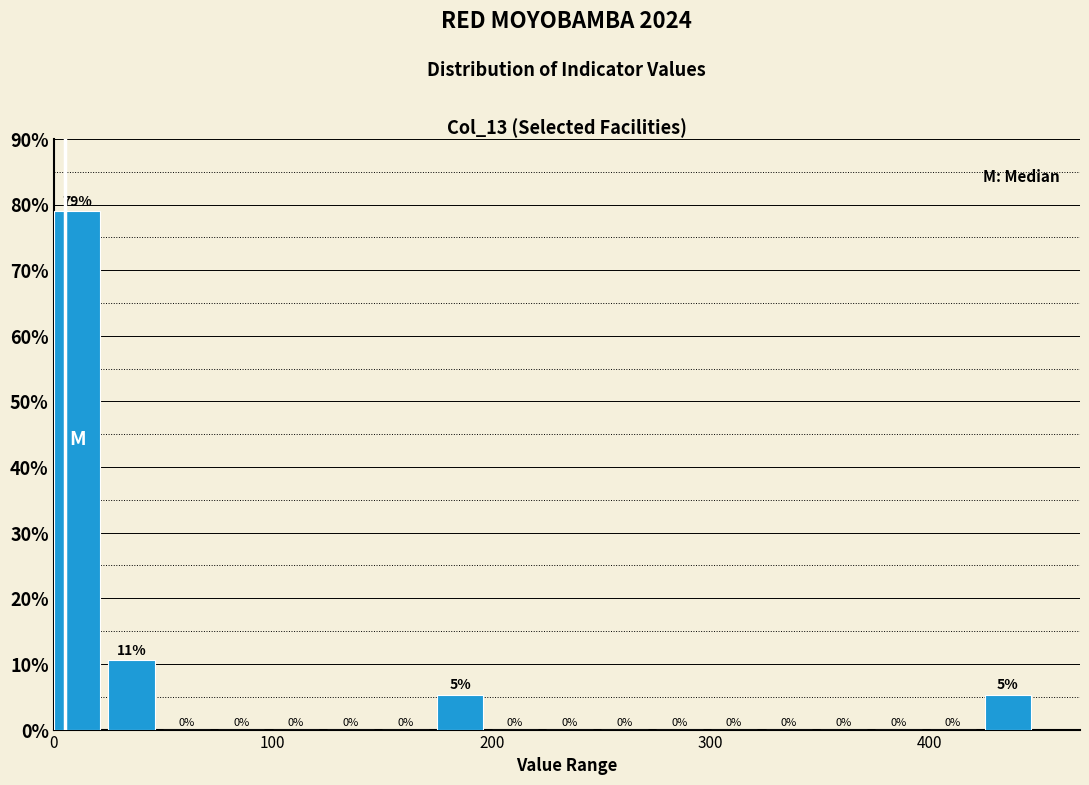

Around what value on the x-axis is the tallest bar? Give the approximate position of its centre, as read against the axis.

10